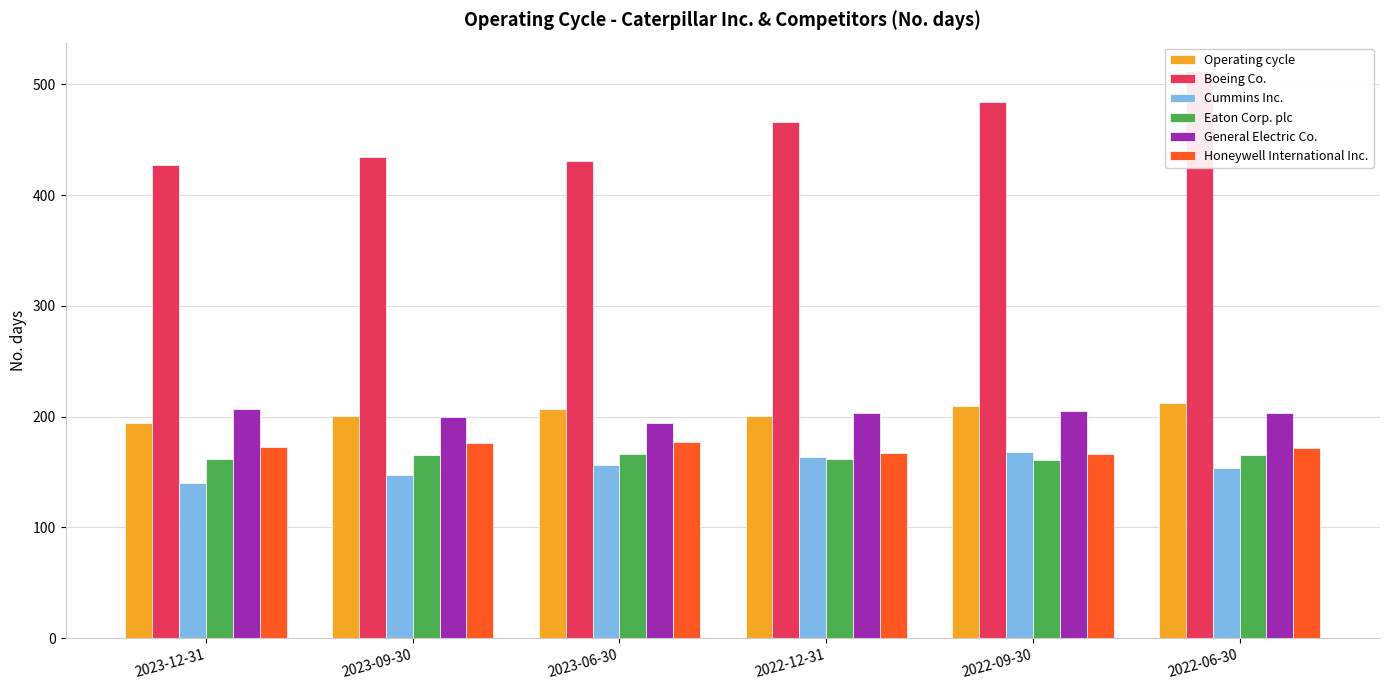

How many bars are there in total?

36